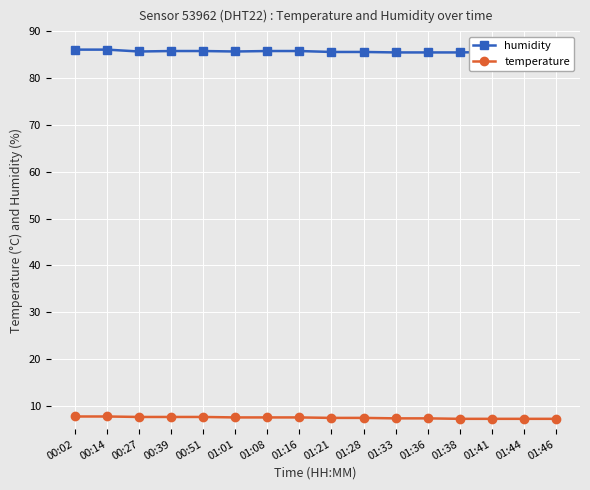

True or false: humidity and temperature intersect in this chart.

False